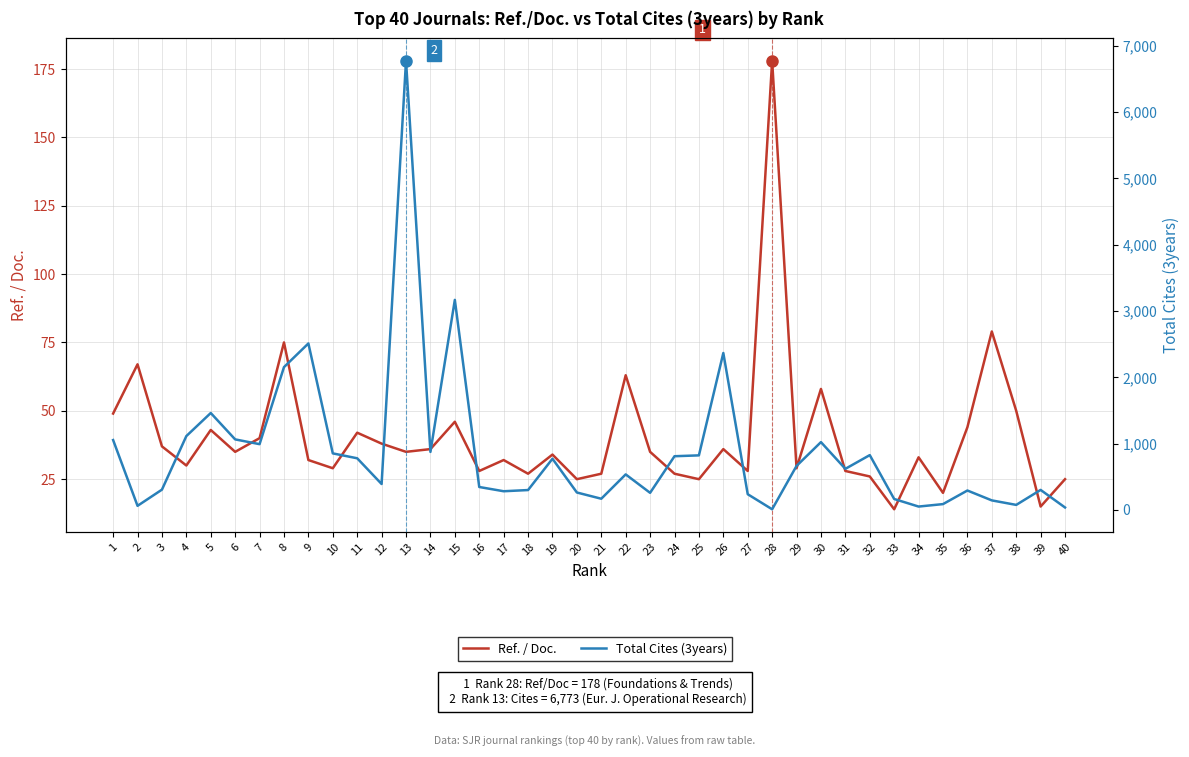

What is the difference between the second highest and second lowest values in the Total Cites (3years) series?

3131